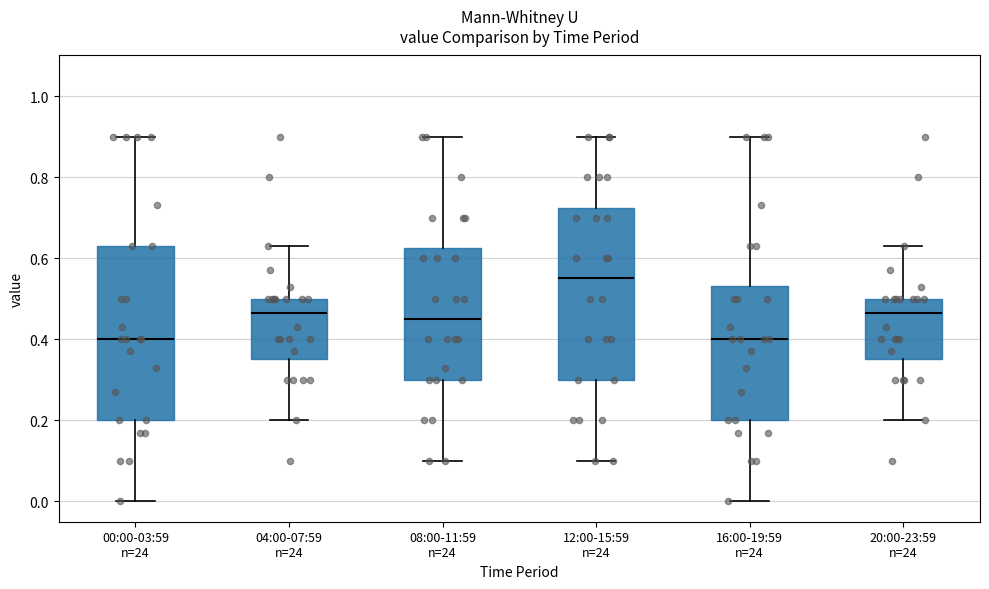

Where does the upper whisker of the box for 16:00-19:59 n=24 end on the y-axis? The values are not printed on the chart, so give them approximately, as read against the axis.

0.90